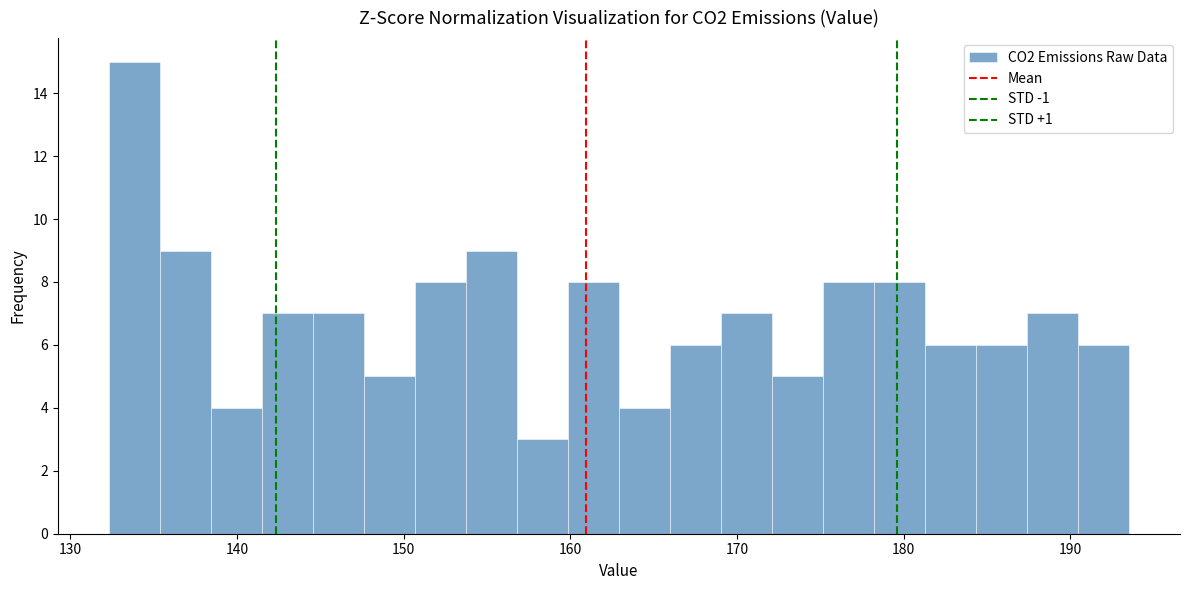

Around what value on the x-axis is the tallest bar? Give the approximate position of its centre, as read against the axis.

134